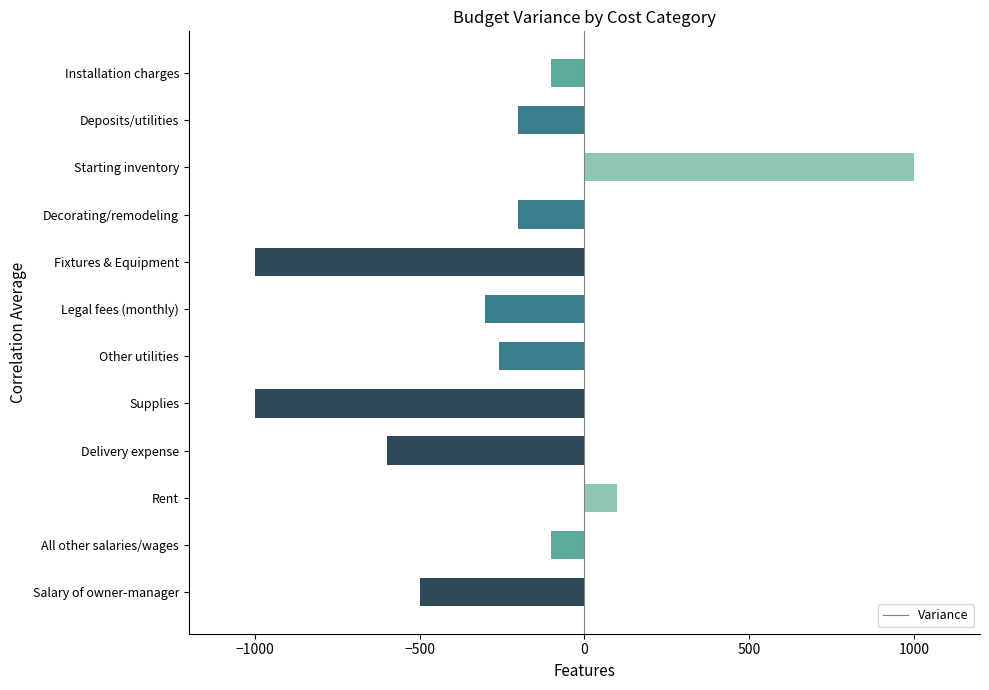

How many values are above zero?

2